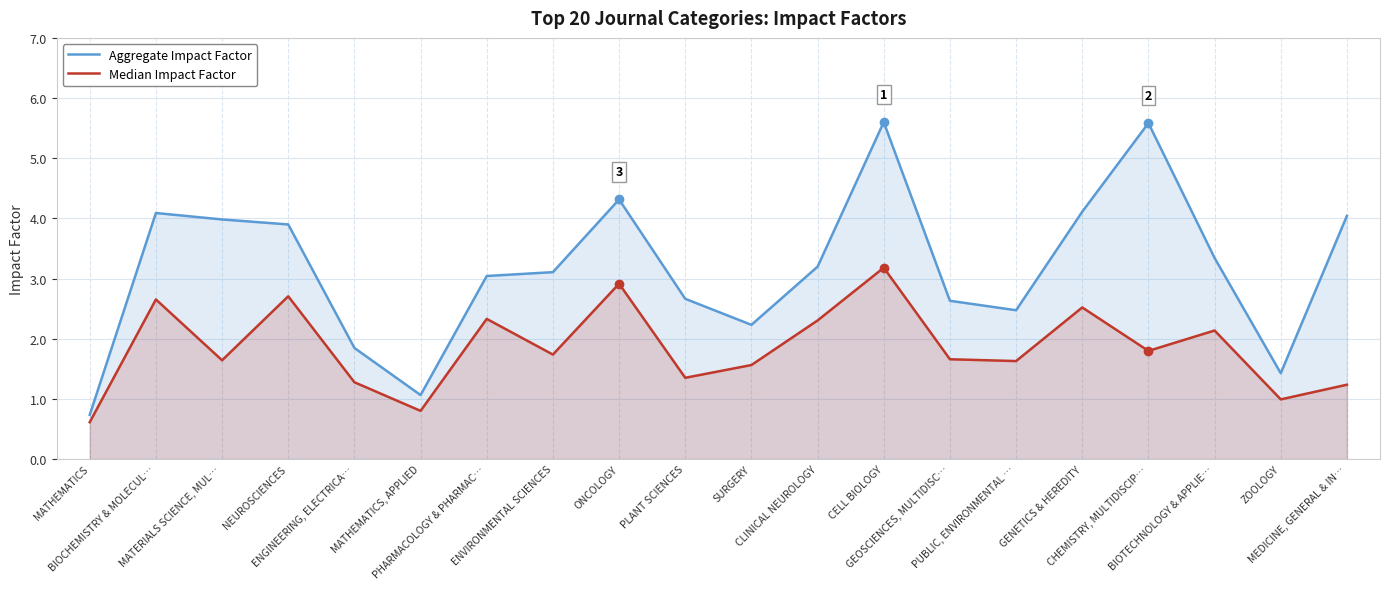

In Aggregate Impact Factor, how many points are lower than both neighbors (excluding endpoints)?

4